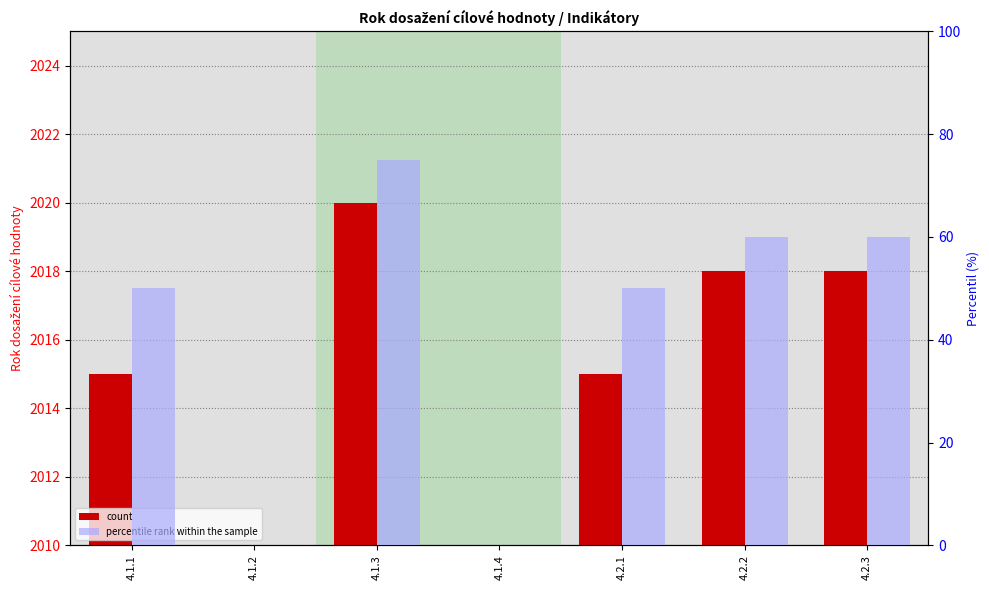

What is the spread (max minus min) of values at 4.2.1?

45